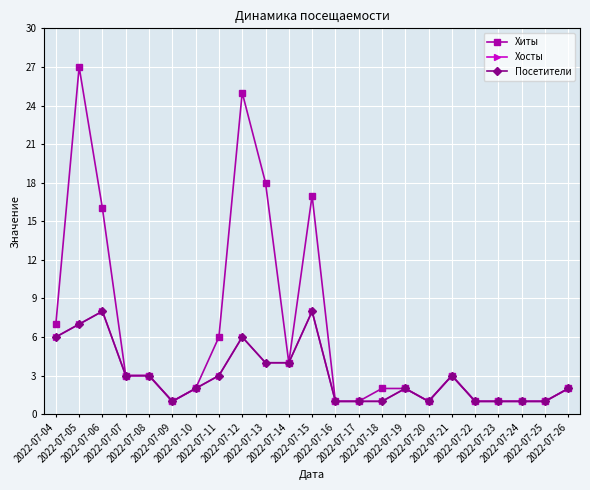

What is the value of the Посетители point at the 10th from the left?

4